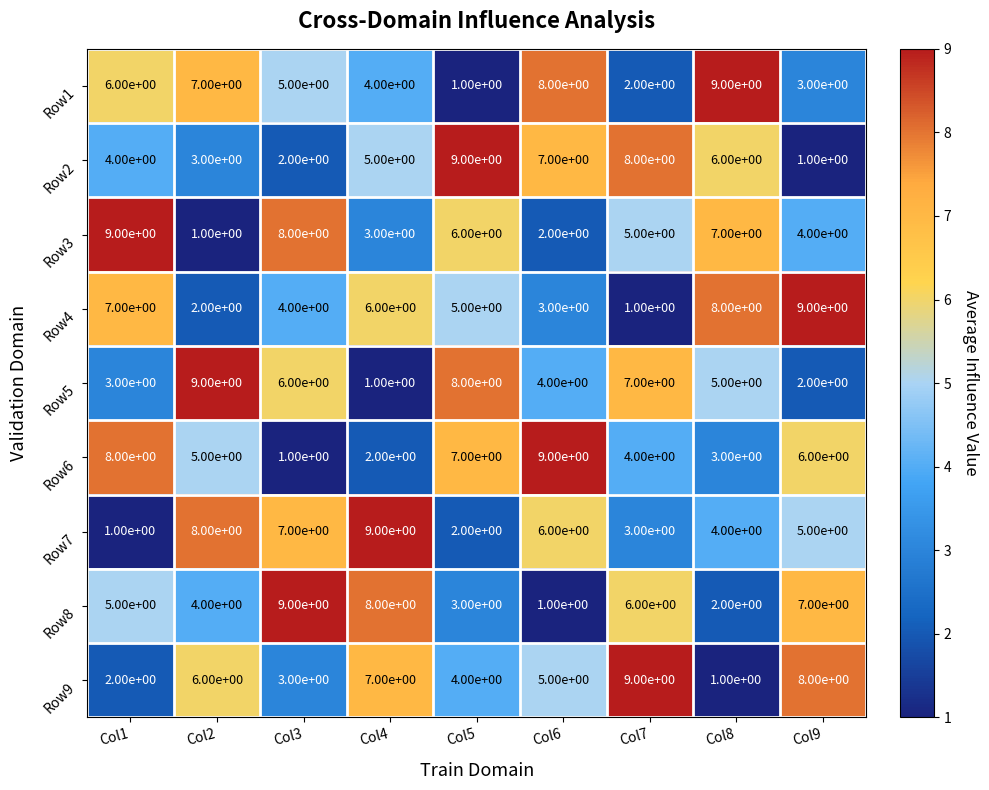

The value of Row3 at Col6 is 2. True or false?

True